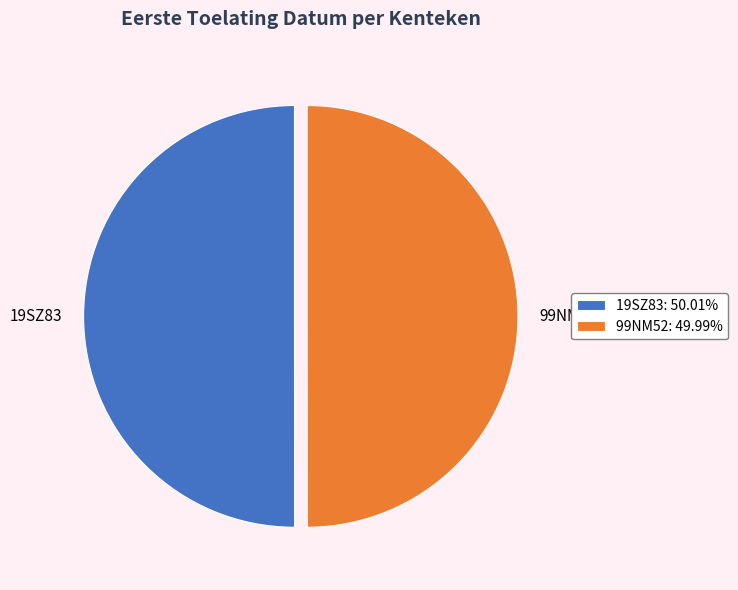

What is the ratio of the value at 19SZ83 to the value at 99NM52?

1.0